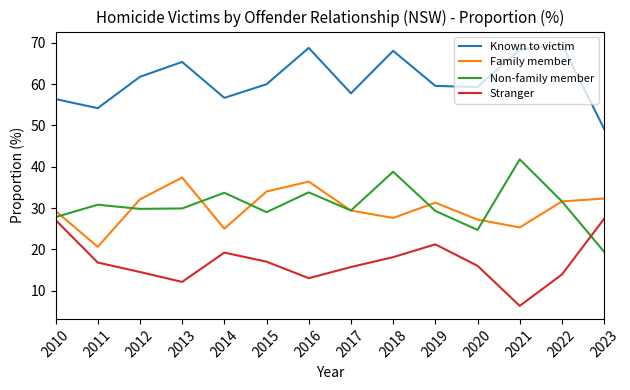

How many interior local valleys does the Family member series have?

4